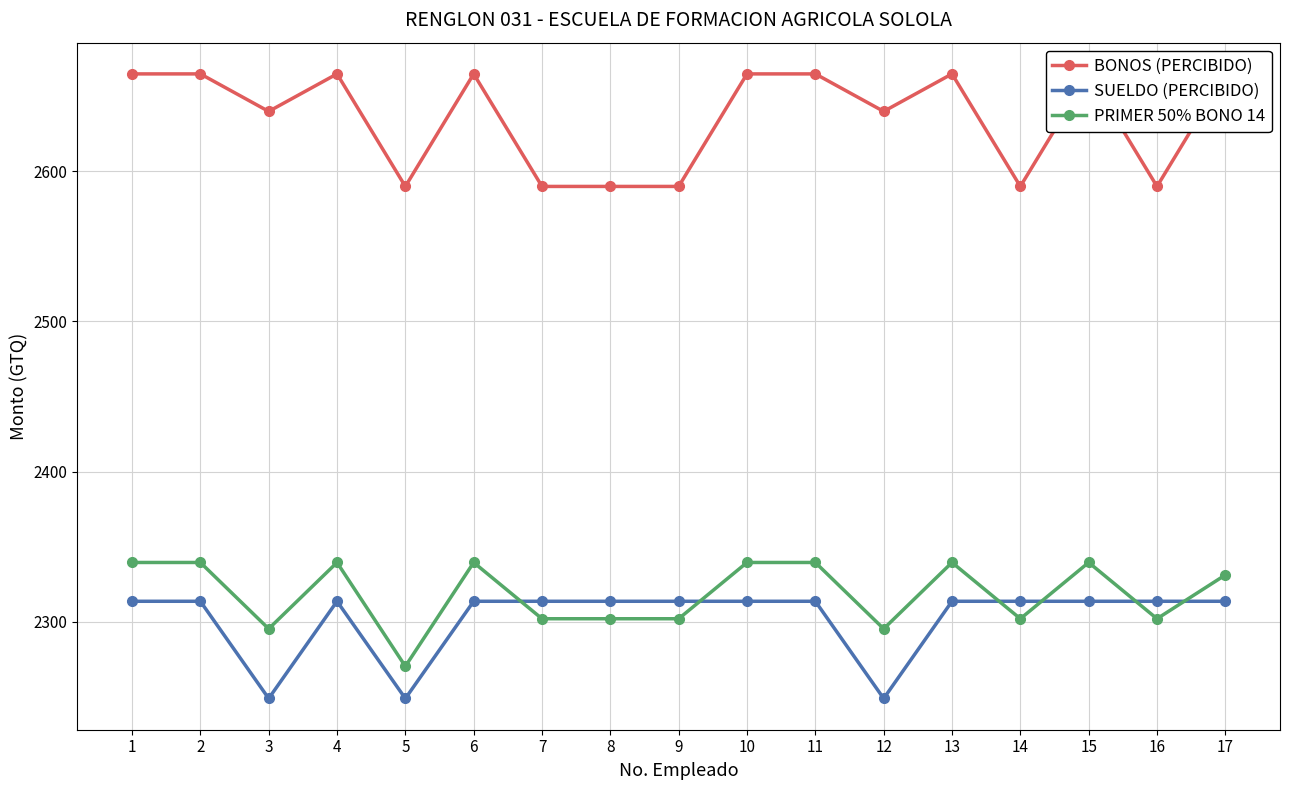

Is it true that SUELDO (PERCIBIDO) equals 2313.5 at 10?

True